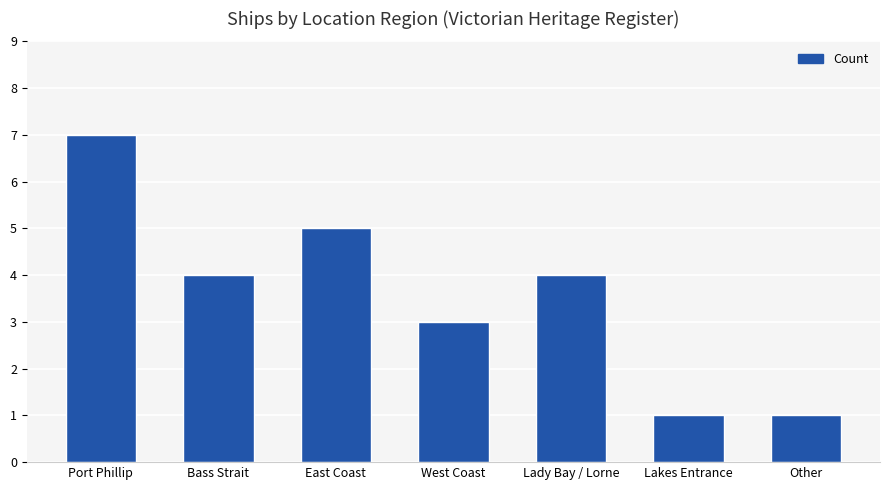

Is it true that the value at Lady Bay / Lorne is 5?

False